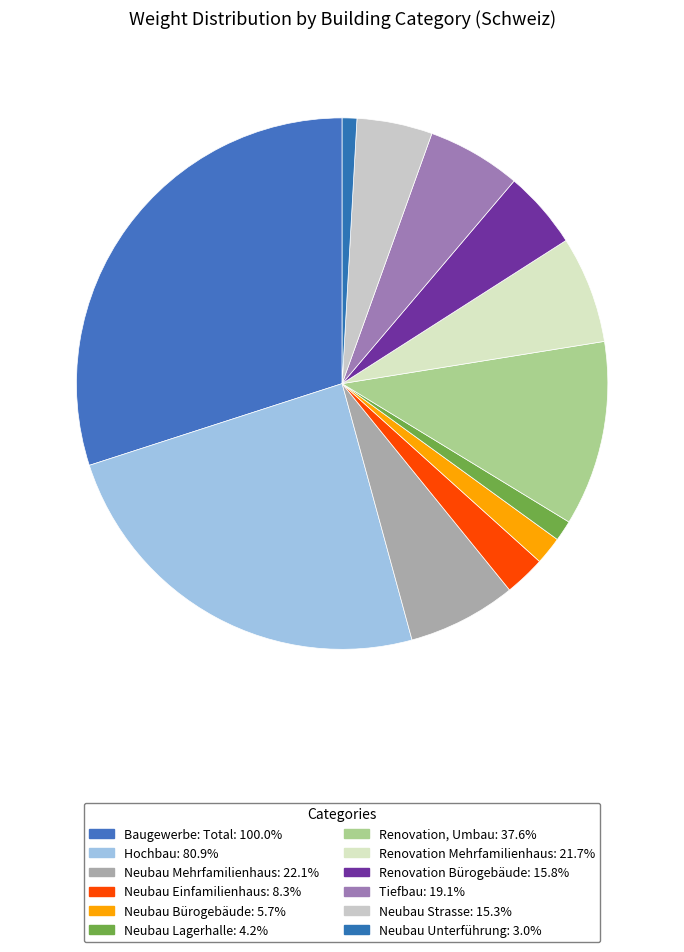

What is the total percentage of Neubau Einfamilienhaus and Tiefbau?

8.2%